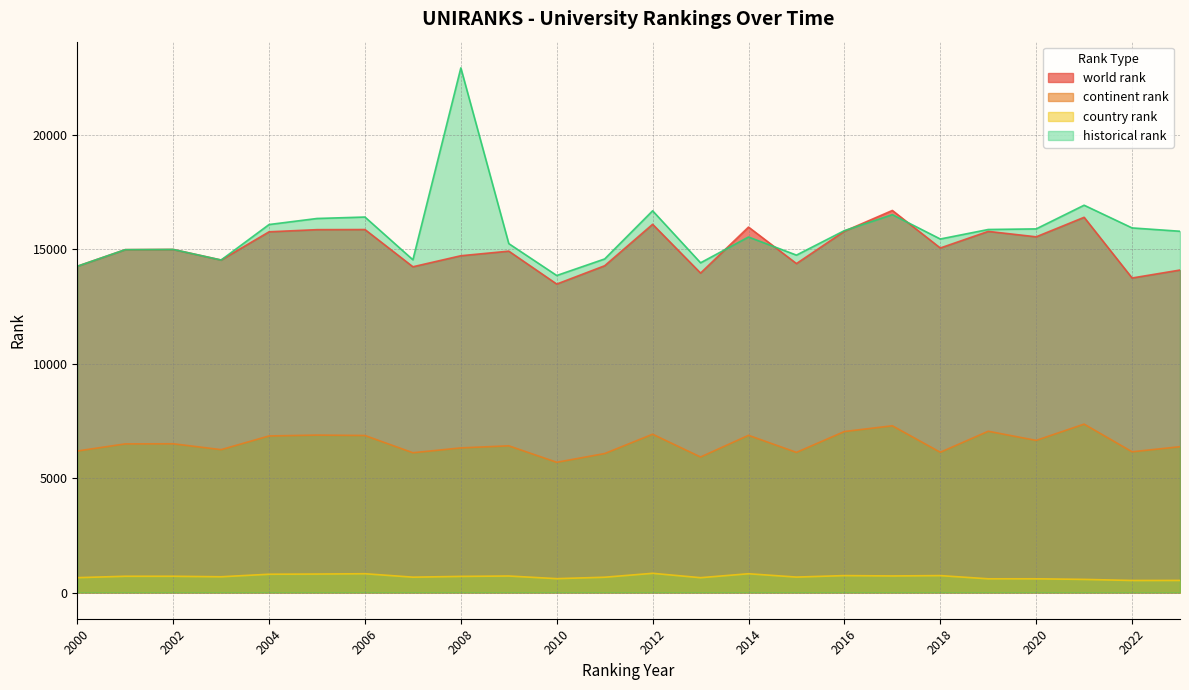

In country rank, how many points are higher than both neighbors (excluding endpoints)?

7